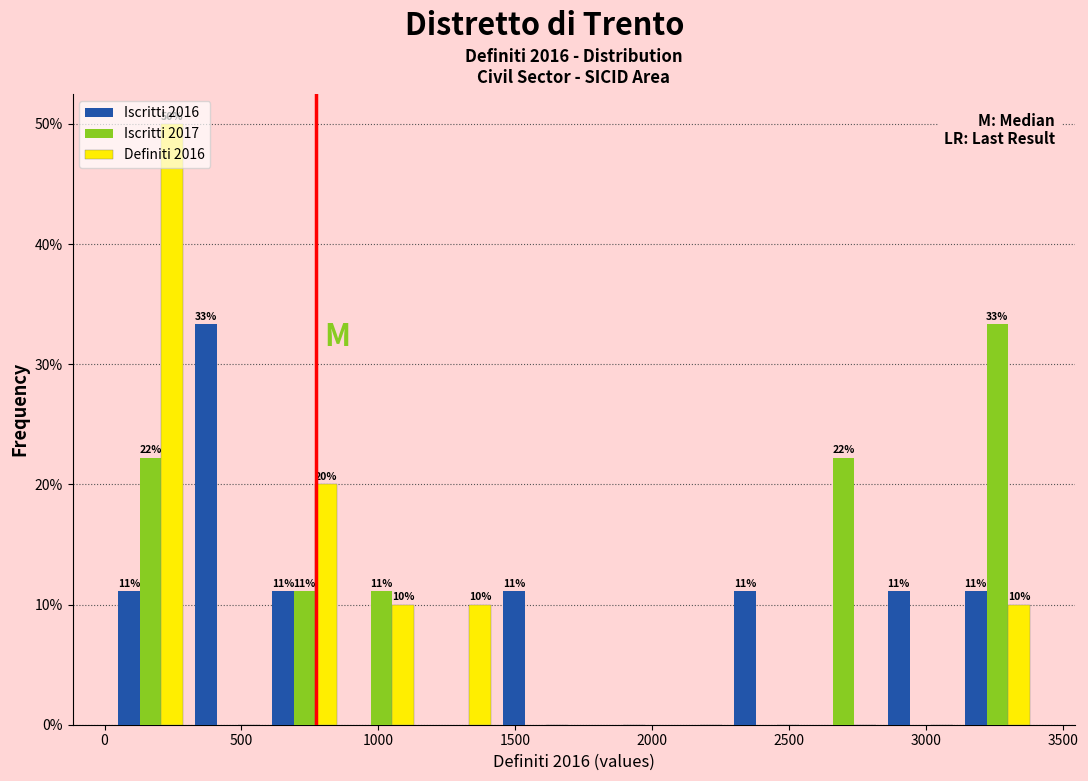

In the Iscritti 2016 series, which range on the x-axis has the tallest bar?

300 to 600